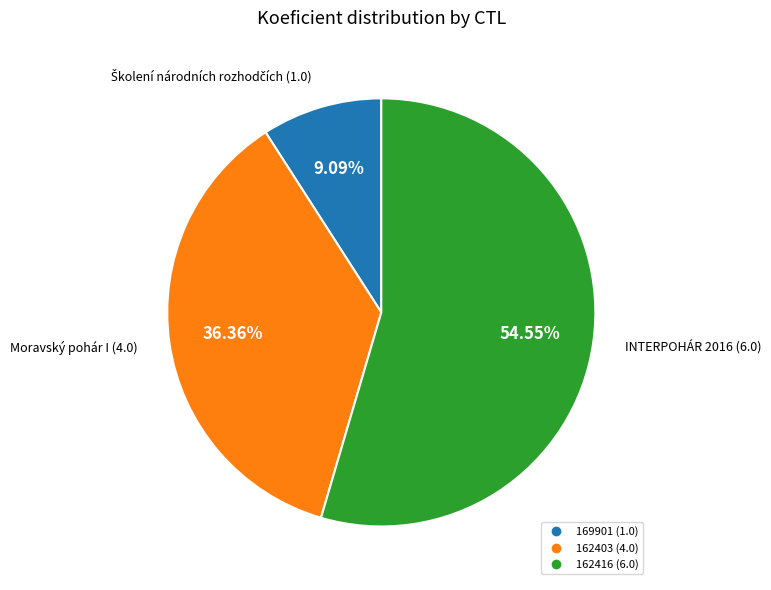

What percentage do 169901 and 162403 together represent?

45.5%